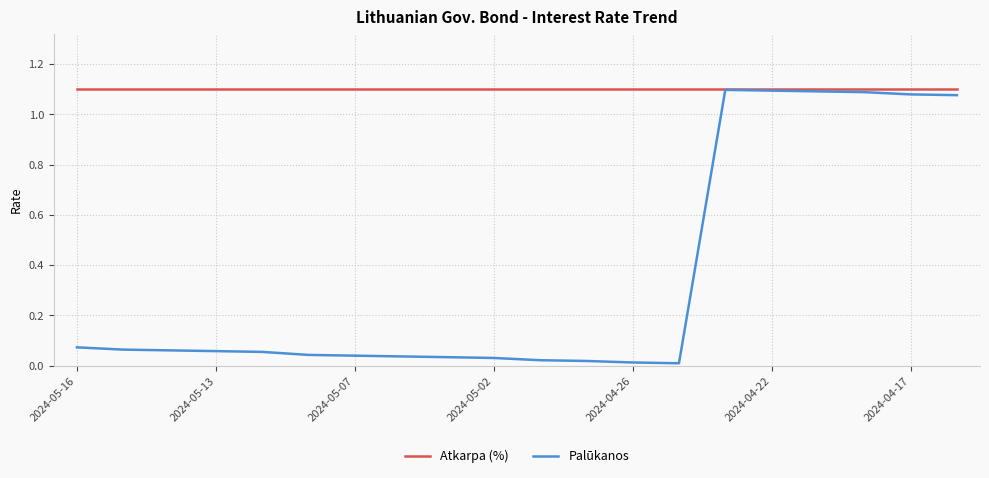

Which series has the largest total across all categories?

Atkarpa (%)